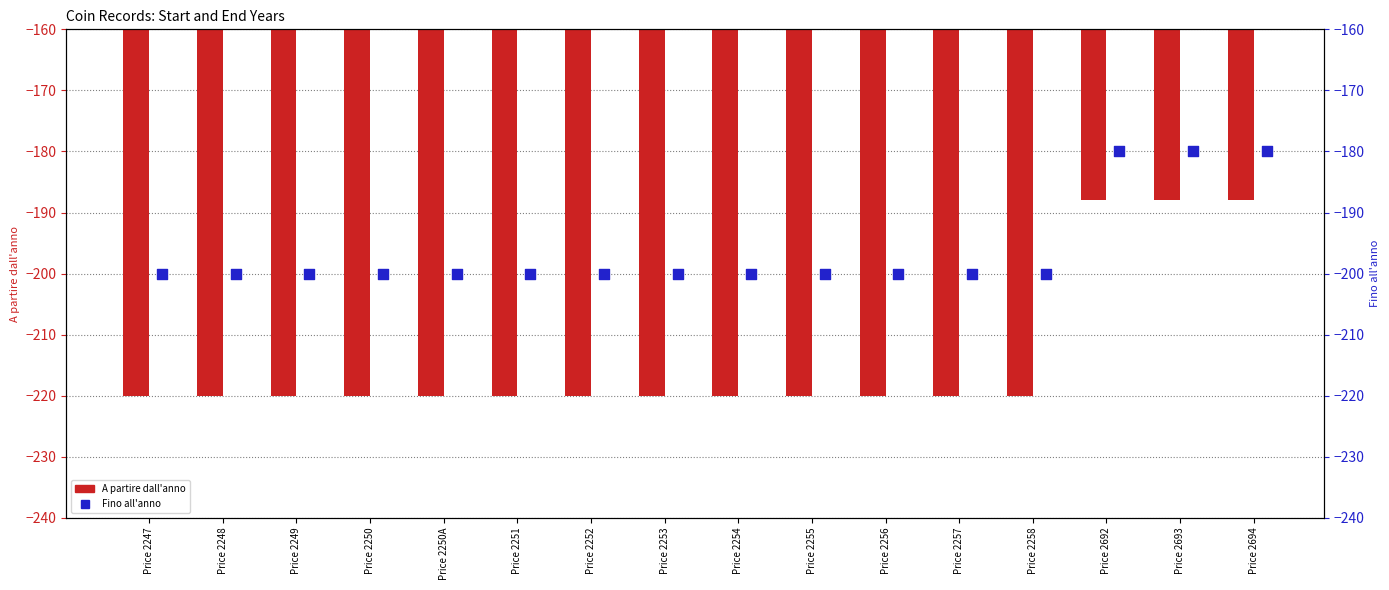

At how many categories does at least one series exceed -195?

3